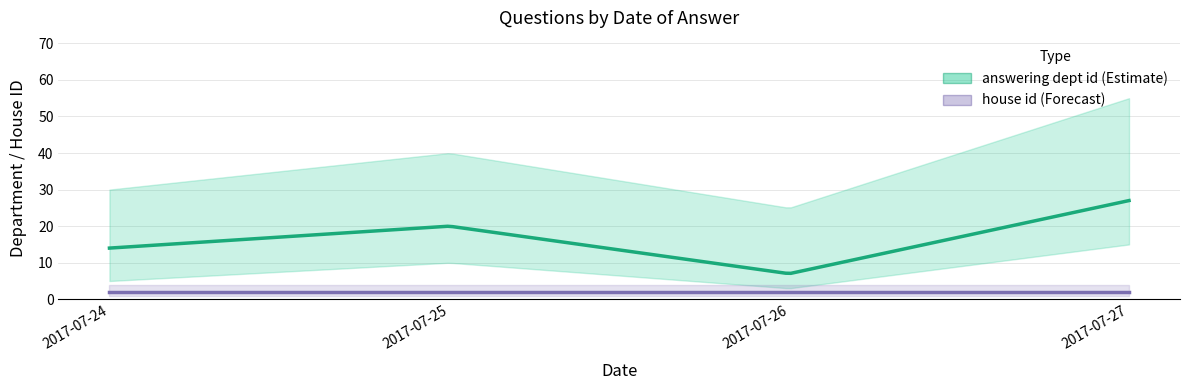

How many distinct data groups are displayed?

2